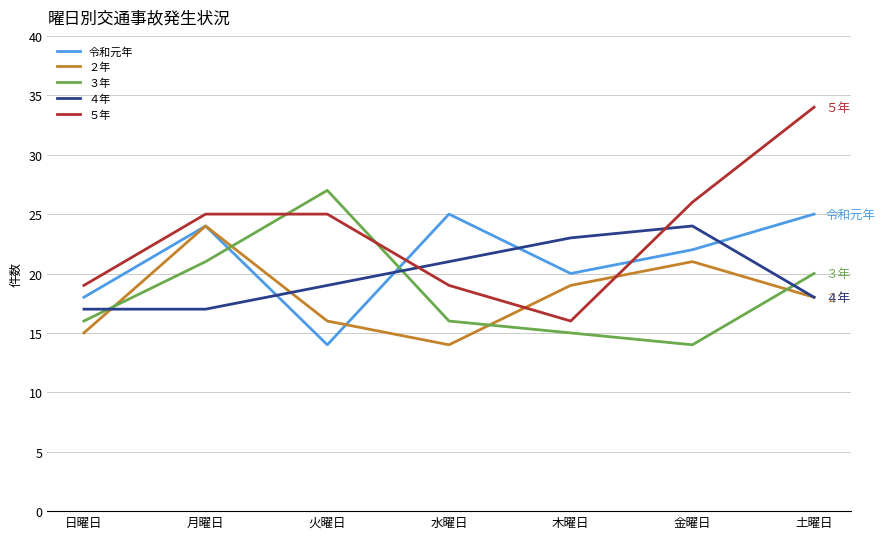

Which series changed the most between 日曜日 and 火曜日?

３年